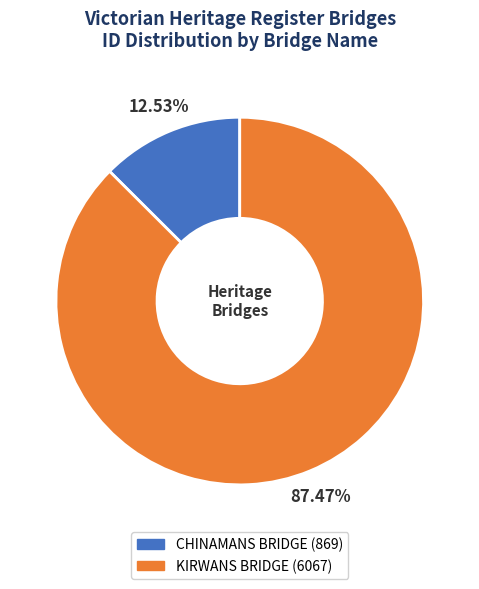

True or false: KIRWANS BRIDGE accounts for 87% of the total.

True